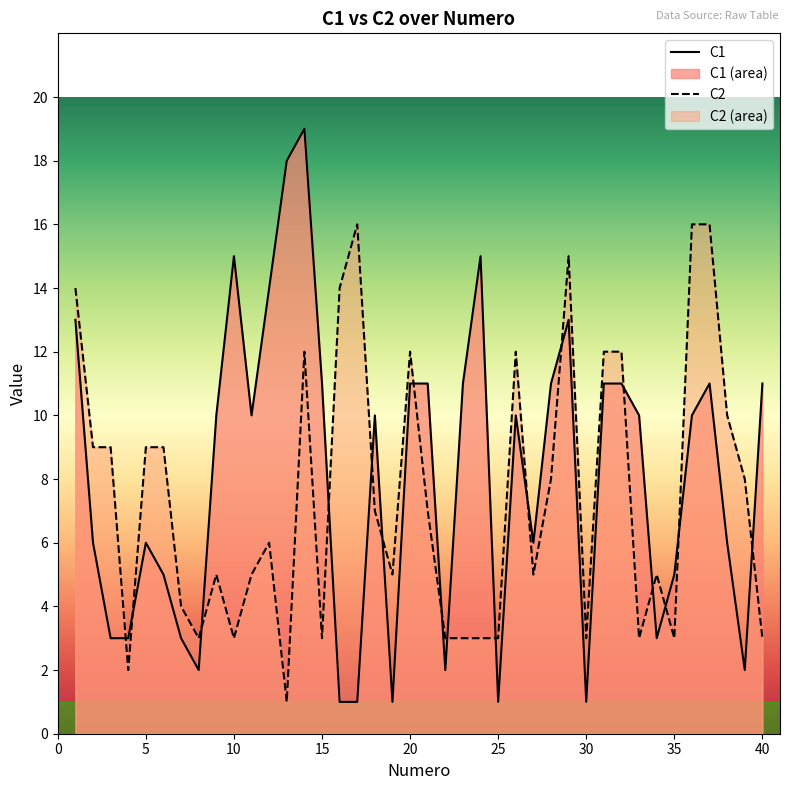

How many data points does each series have?

40